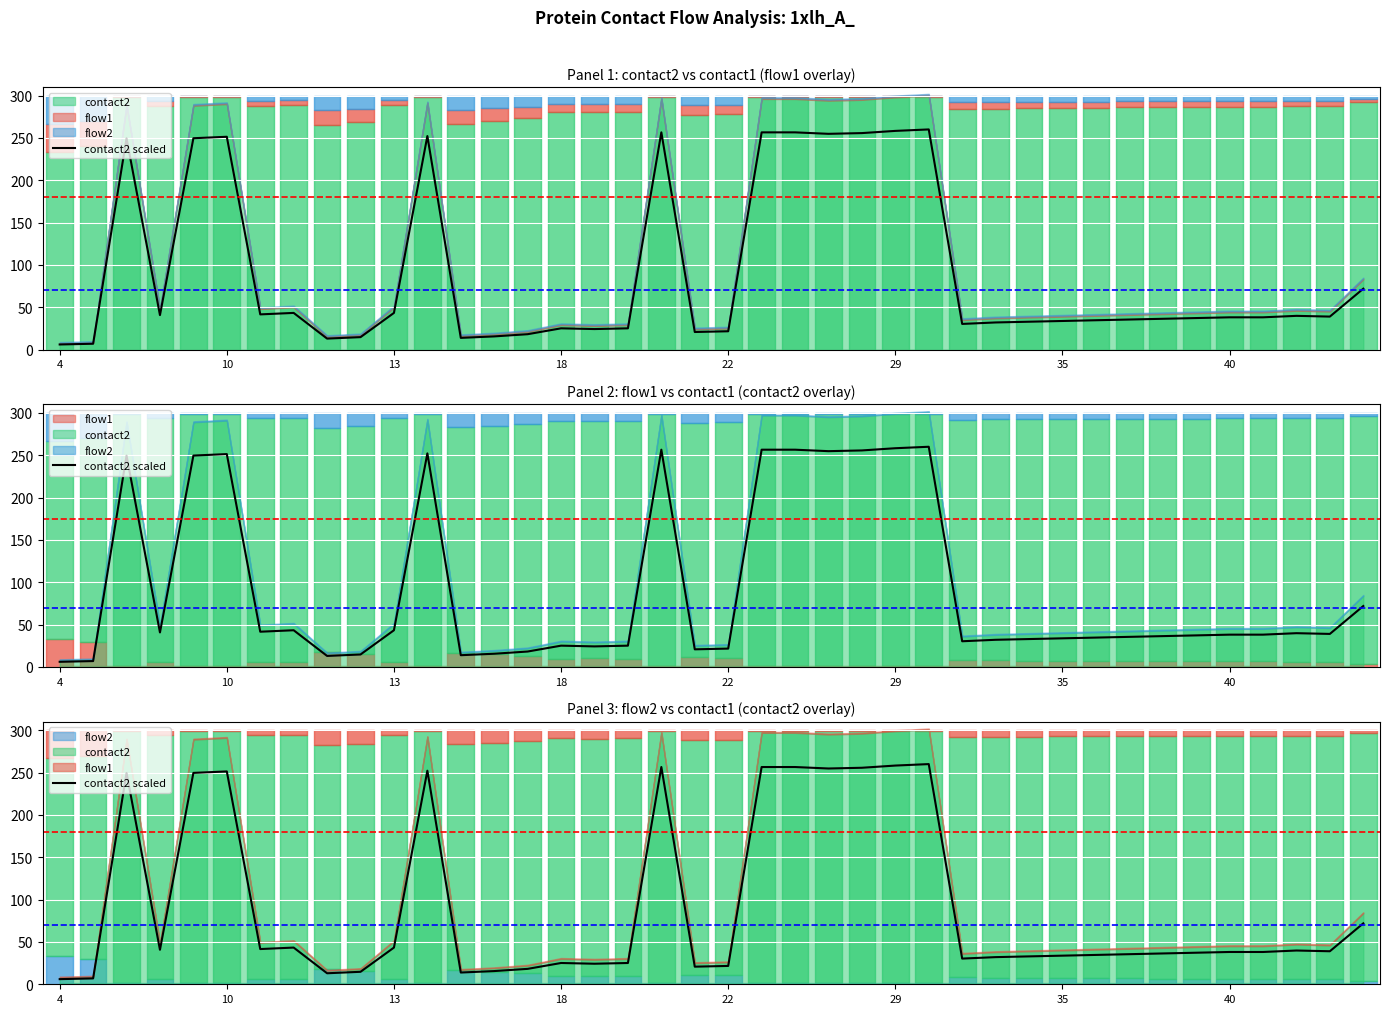

Does the chart display data point markers on the line(s)?

No